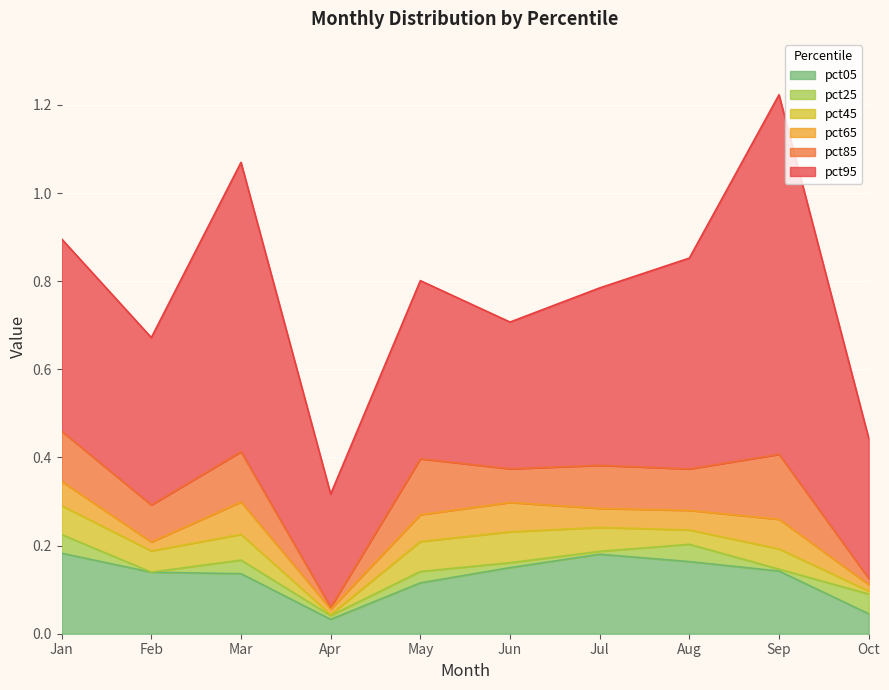

True or false: pct85 and pct25 cross at least once.

False